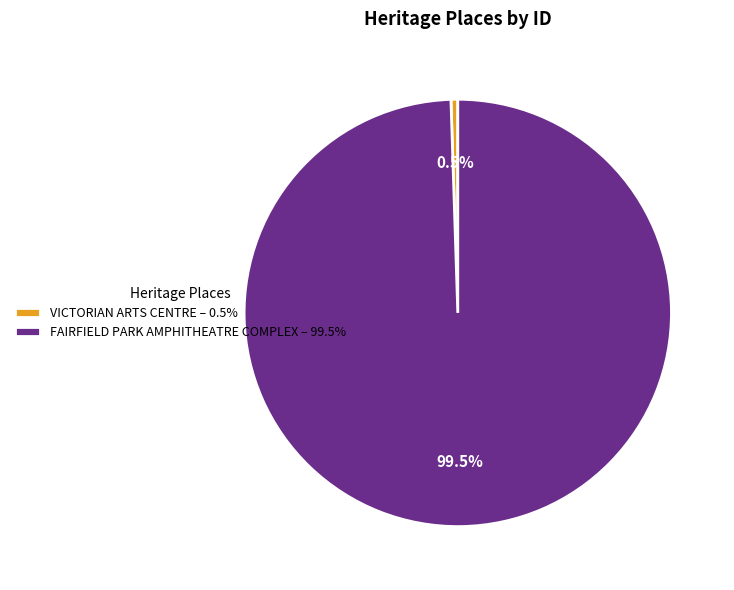

Which slice is the smallest?

VICTORIAN ARTS CENTRE